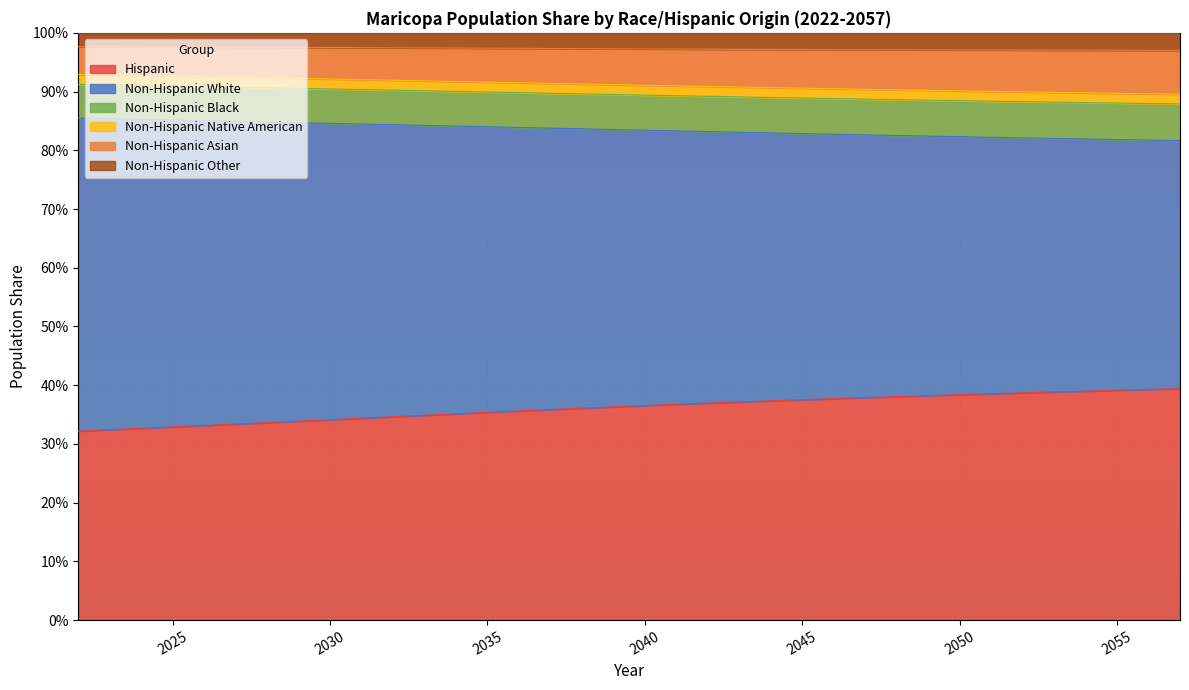

What is the value of the Non-Hispanic Native American point at the 30th from the left?

0.9